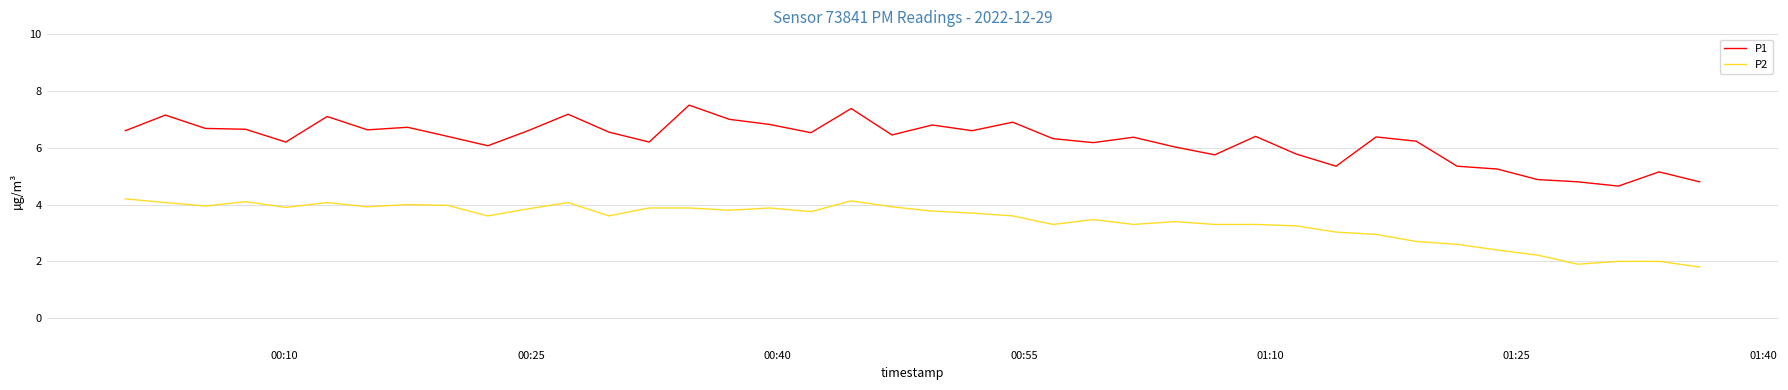

List the series in order of their peak value, lowest first.

P2, P1